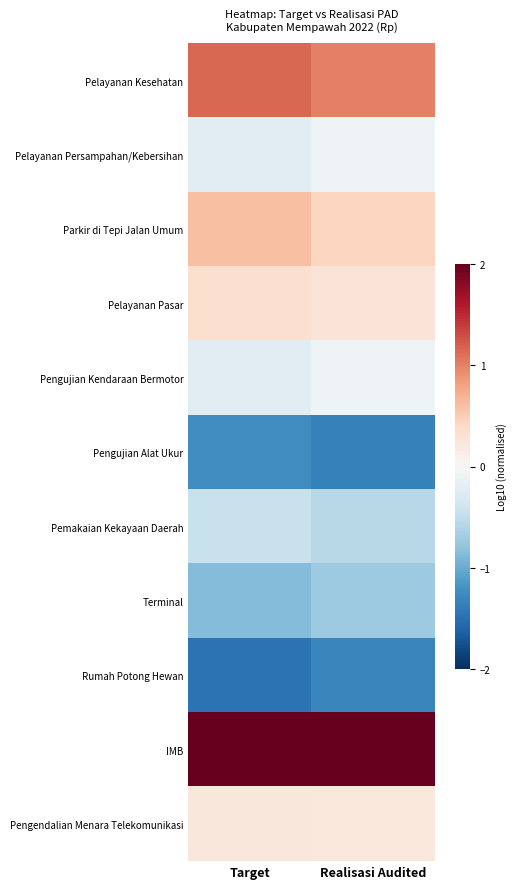

Reading right to left, what are all the values shown in this chart?

Pelayanan Kesehatan: Realisasi Audited=1.0	Target=1.1
Pelayanan Persampahan/Kebersihan: Realisasi Audited=-0.1	Target=-0.2
Parkir di Tepi Jalan Umum: Realisasi Audited=0.4	Target=0.6
Pelayanan Pasar: Realisasi Audited=0.3	Target=0.3
Pengujian Kendaraan Bermotor: Realisasi Audited=-0.1	Target=-0.2
Pengujian Alat Ukur: Realisasi Audited=-1.3	Target=-1.2
Pemakaian Kekayaan Daerah: Realisasi Audited=-0.6	Target=-0.4
Terminal: Realisasi Audited=-0.7	Target=-0.9
Rumah Potong Hewan: Realisasi Audited=-1.3	Target=-1.5
IMB: Realisasi Audited=2.2	Target=2.2
Pengendalian Menara Telekomunikasi: Realisasi Audited=0.2	Target=0.2